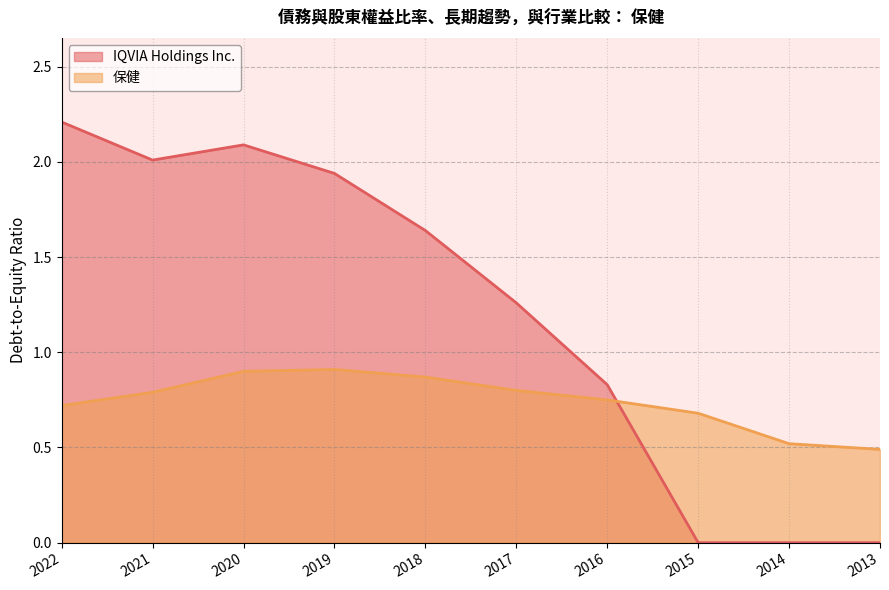

Which series has the largest total across all categories?

IQVIA Holdings Inc.